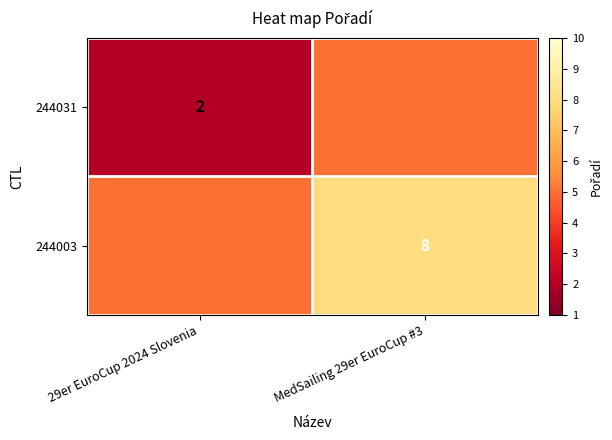

True or false: 244003 has a value of 2 at MedSailing 29er EuroCup #3.

False